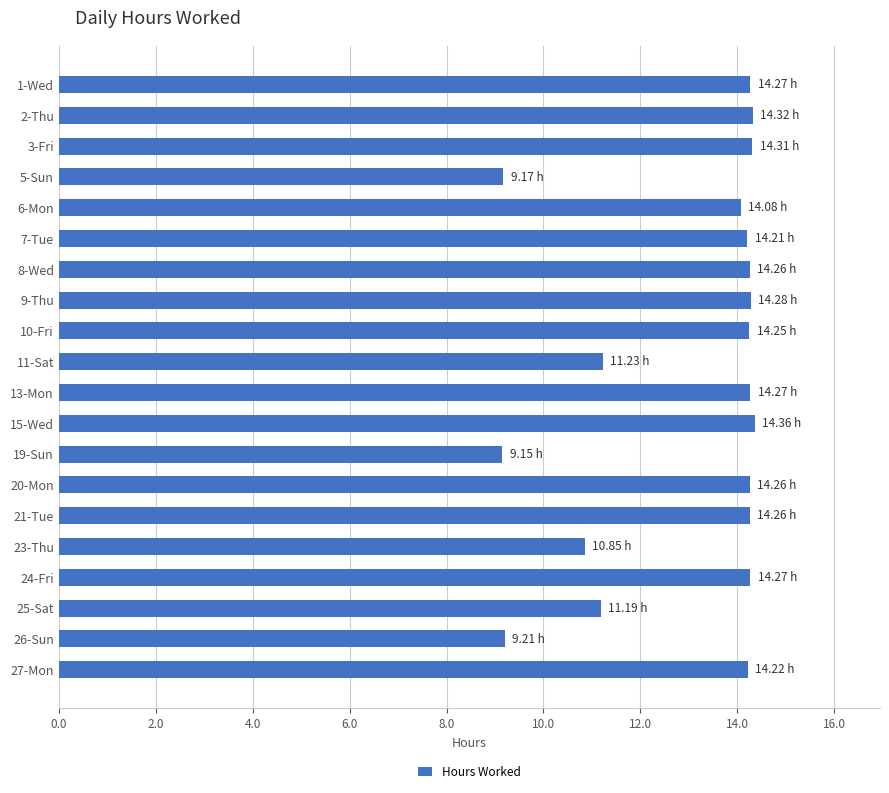

What is the difference between the maximum and minimum values?

5.2